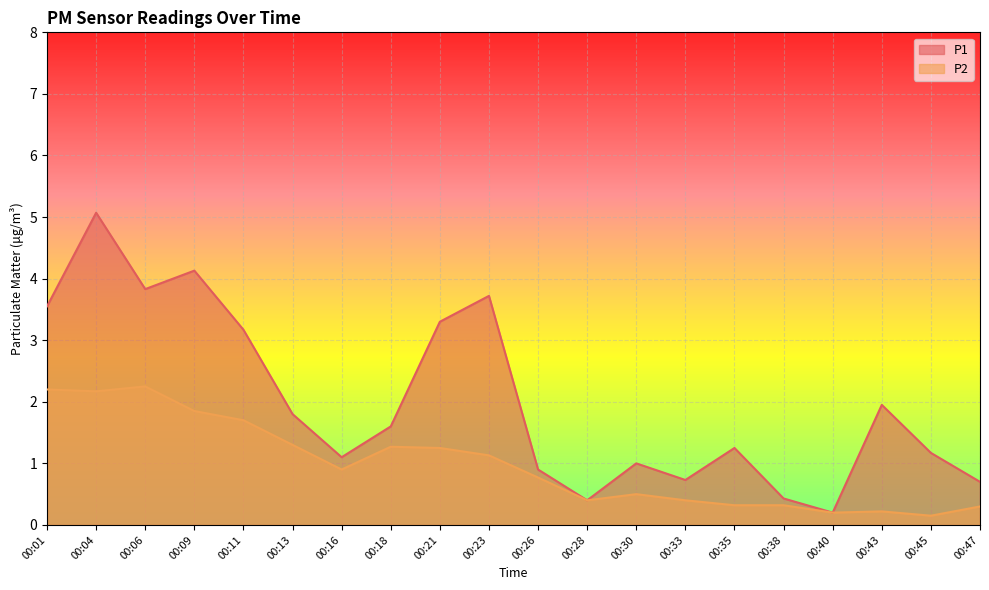

True or false: P2 and P1 cross at least once.

False